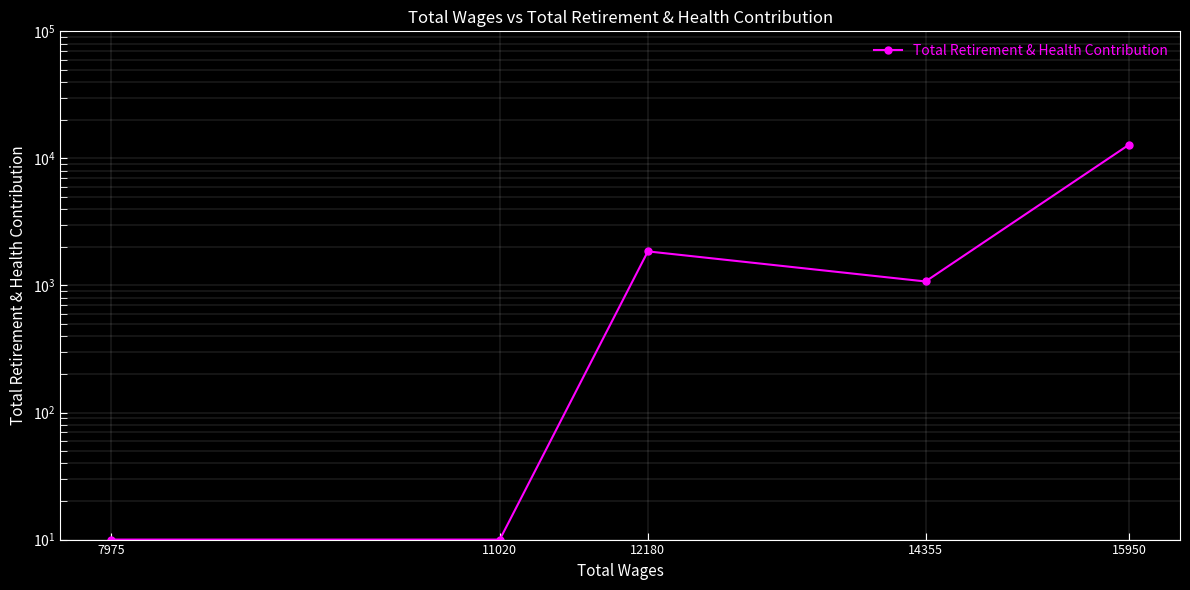

What is the ratio of the value at 14355 to the value at 12180?

0.6